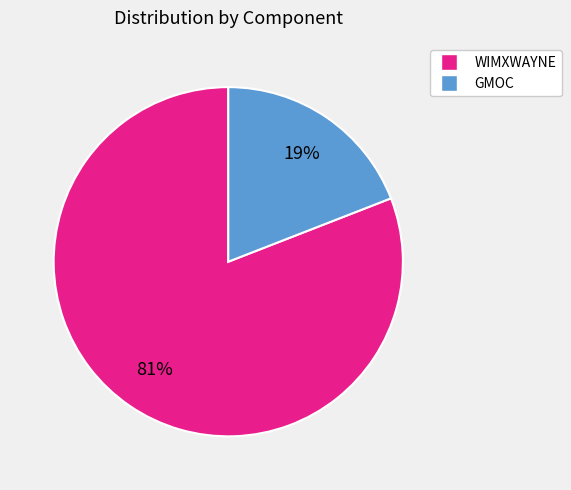

To the nearest percent, what is the average slice percentage?

50%